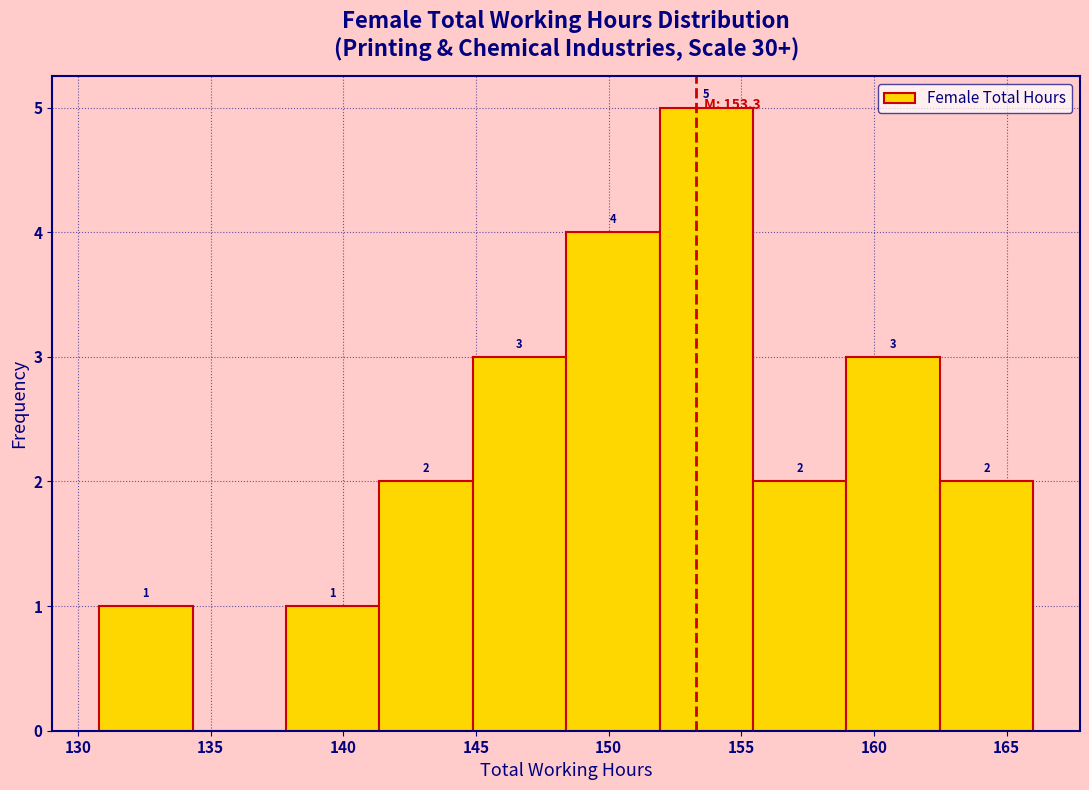

Over which range of the x-axis is the bar tallest?

152.0 to 155.5